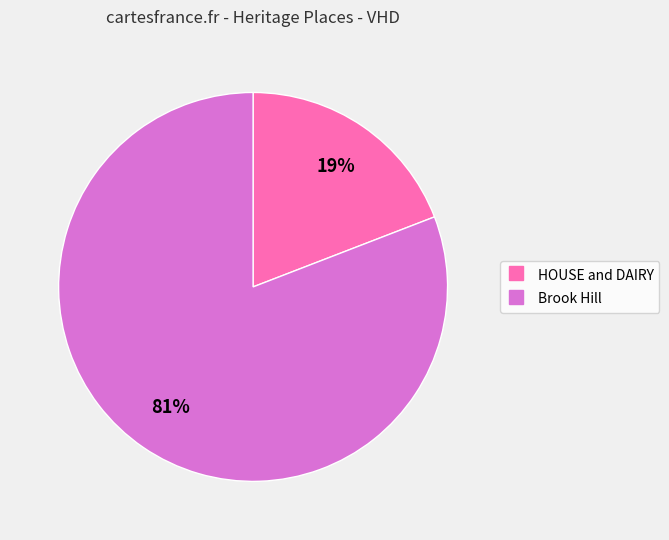

How many slices are in this pie chart?

2